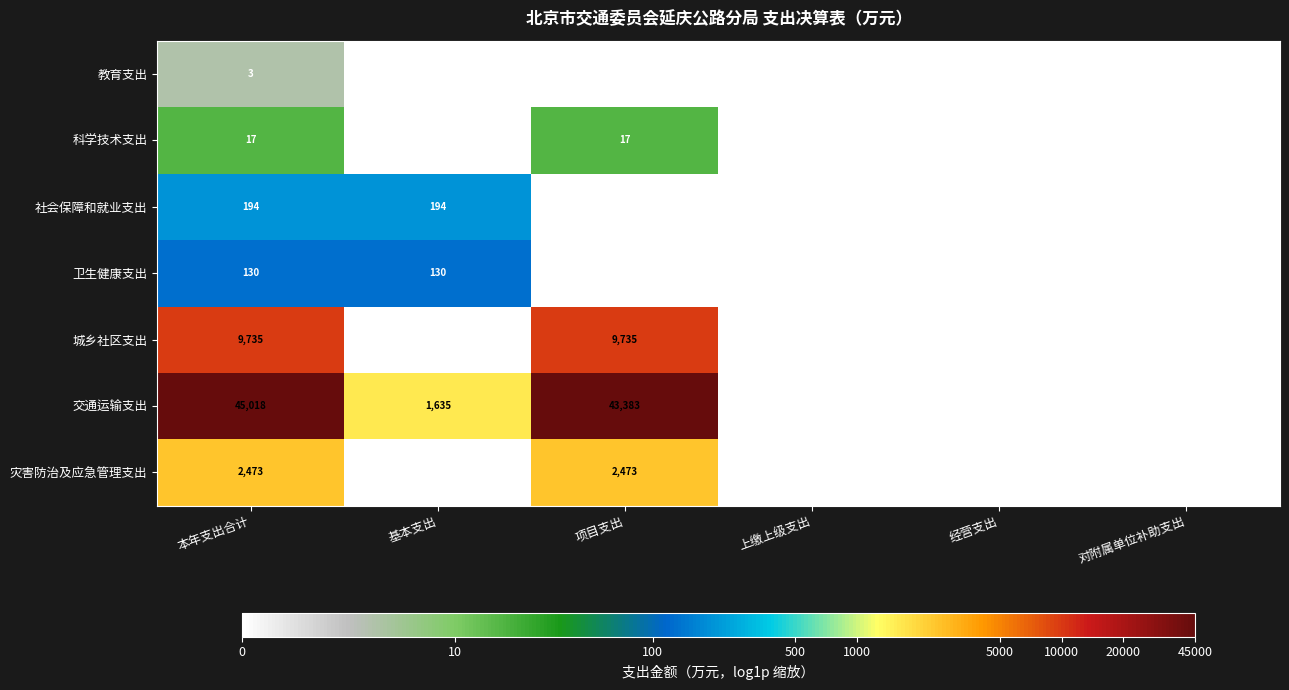

True or false: 卫生健康支出 has a value of 80 at 基本支出.

False